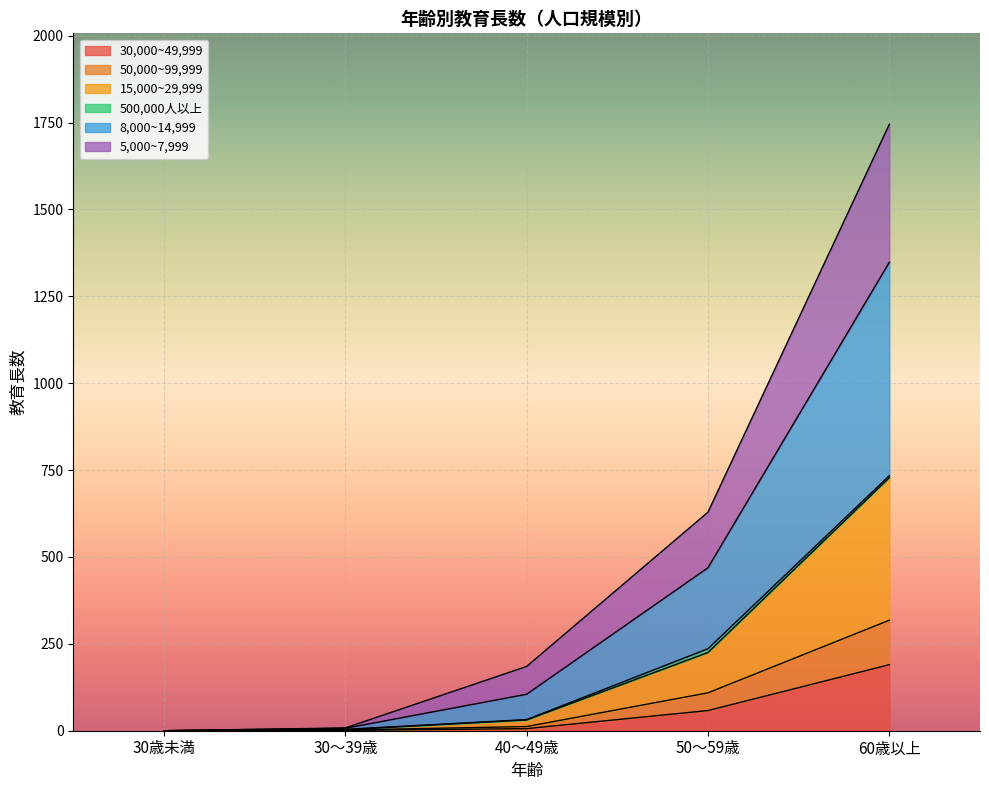

What is the sum of the 30,000~49,999 values at 50～59歳 and 30～39歳?

59